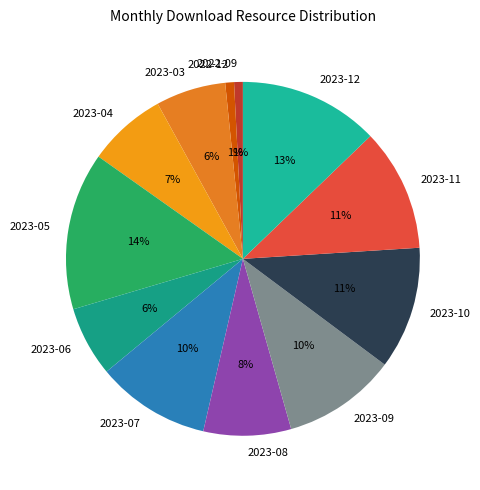

Combined, do 2023-11 and 2023-09 account for over 50%?

No